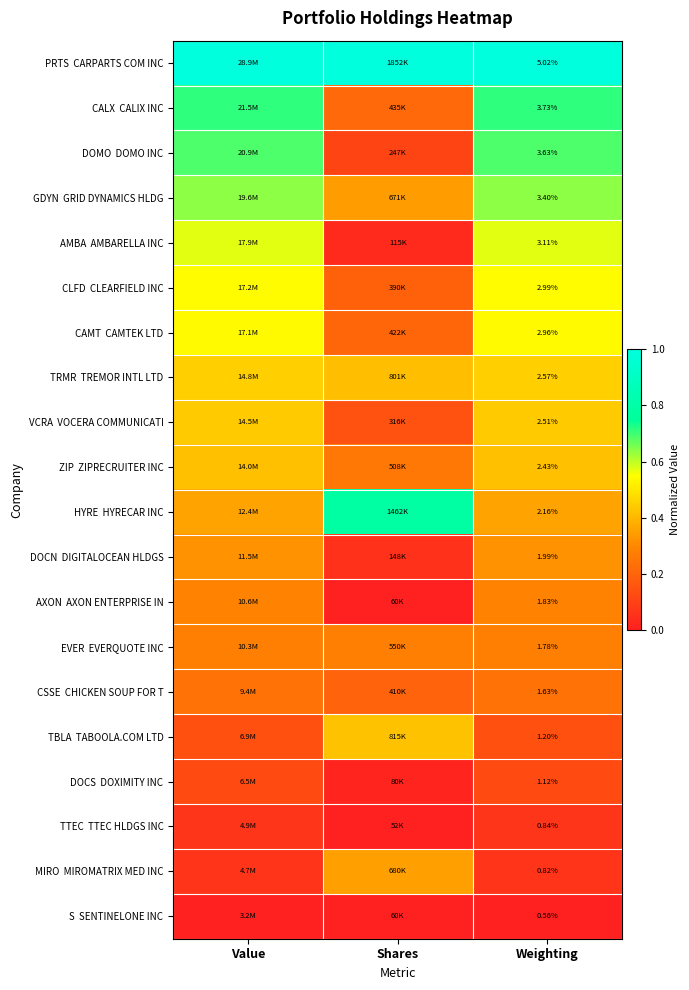

List the series in order of their peak value, lowest first.

S SENTINELONE INC, TTEC TTEC HLDGS INC, DOCS DOXIMITY INC, CSSE CHICKEN SOUP FOR T, EVER EVERQUOTE INC, AXON AXON ENTERPRISE IN, DOCN DIGITALOCEAN HLDGS, MIRO MIROMATRIX MED INC, ZIP ZIPRECRUITER INC, TBLA TABOOLA.COM LTD, VCRA VOCERA COMMUNICATI, TRMR TREMOR INTL LTD, CAMT CAMTEK LTD, CLFD CLEARFIELD INC, AMBA AMBARELLA INC, GDYN GRID DYNAMICS HLDG, DOMO DOMO INC, CALX CALIX INC, HYRE HYRECAR INC, PRTS CARPARTS COM INC